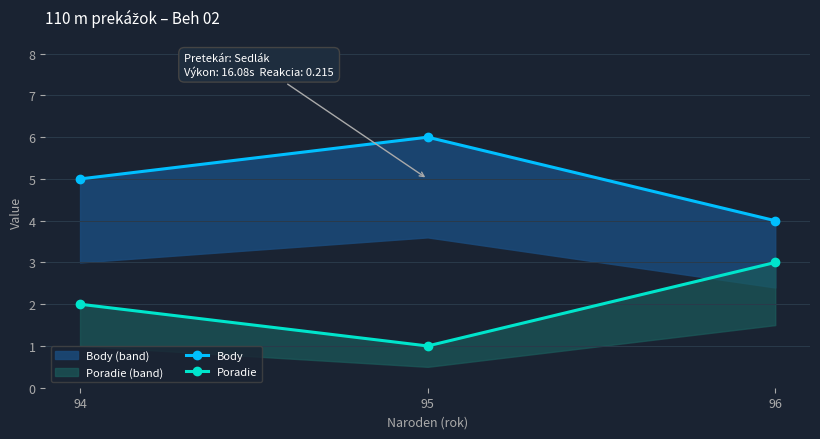

What is the sum of all Body values?

15